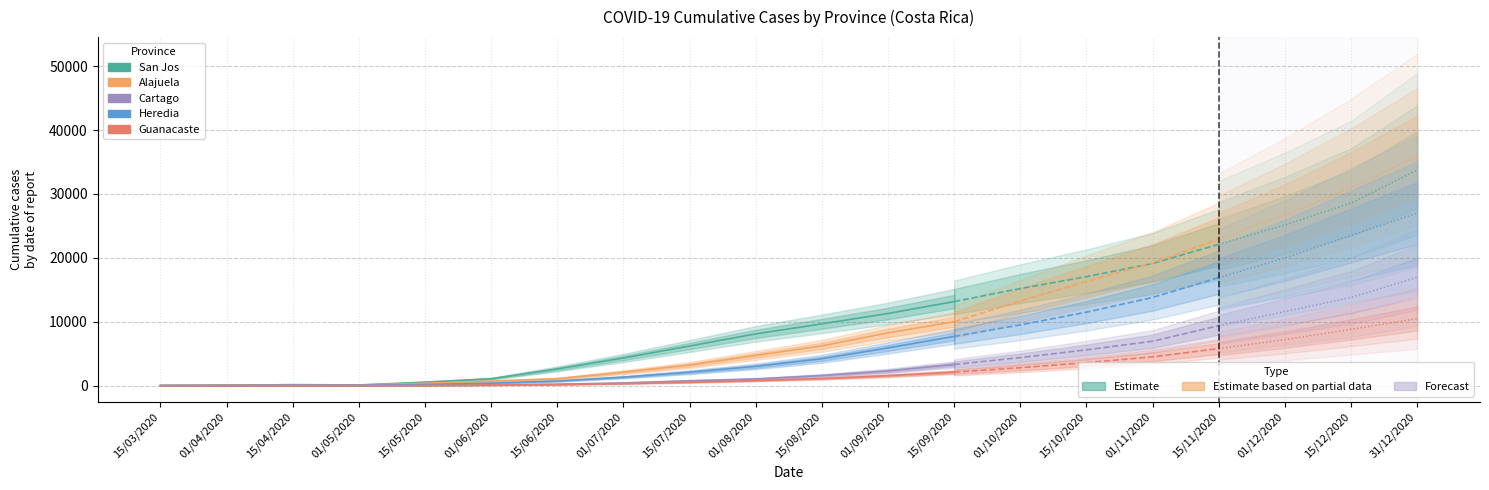

List the series in order of their peak value, lowest first.

Guanacaste, Cartago, Heredia, Alajuela, San Jos